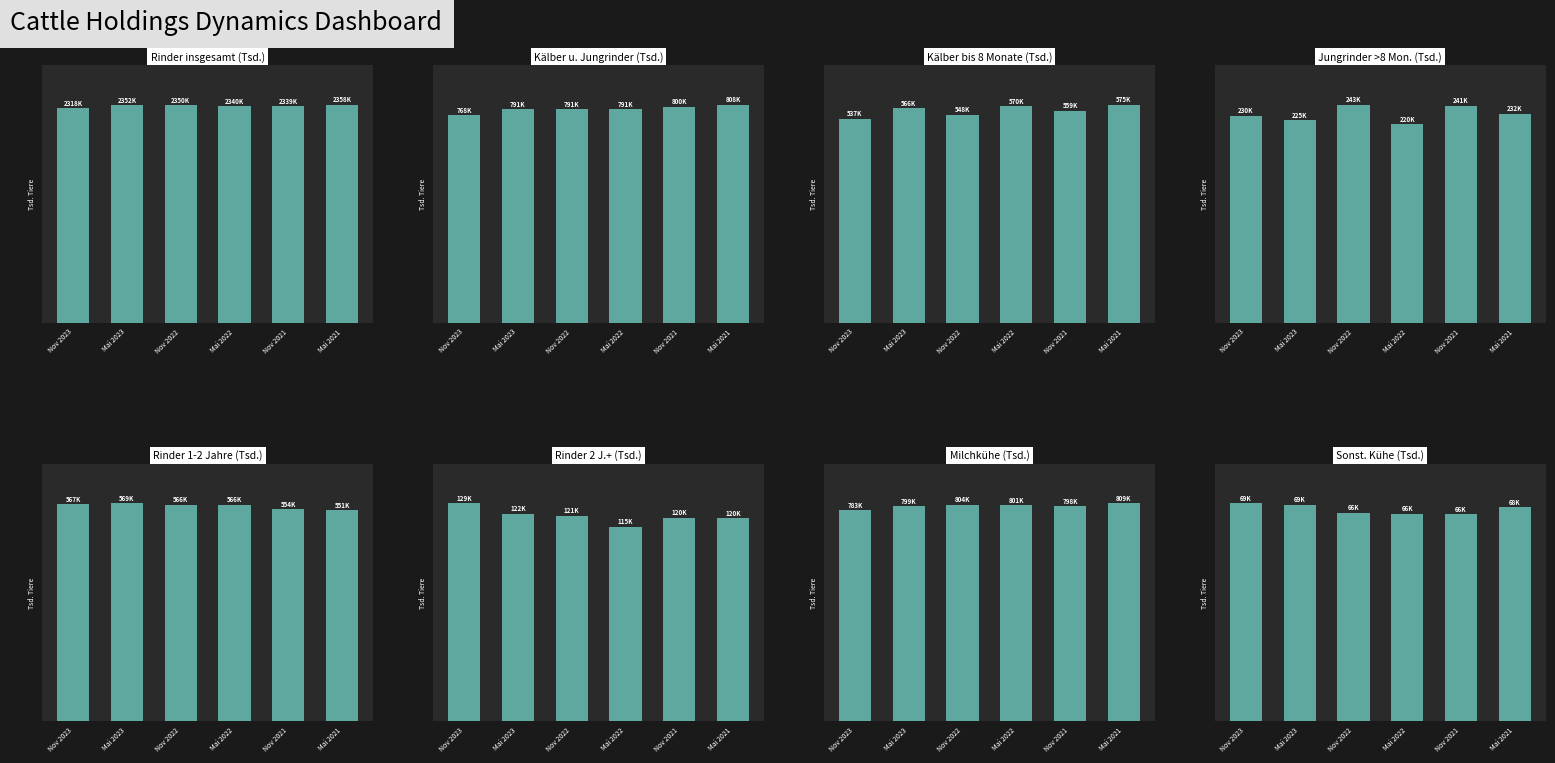

The value of Mai 2022 at 3 is 220798. True or false?

True